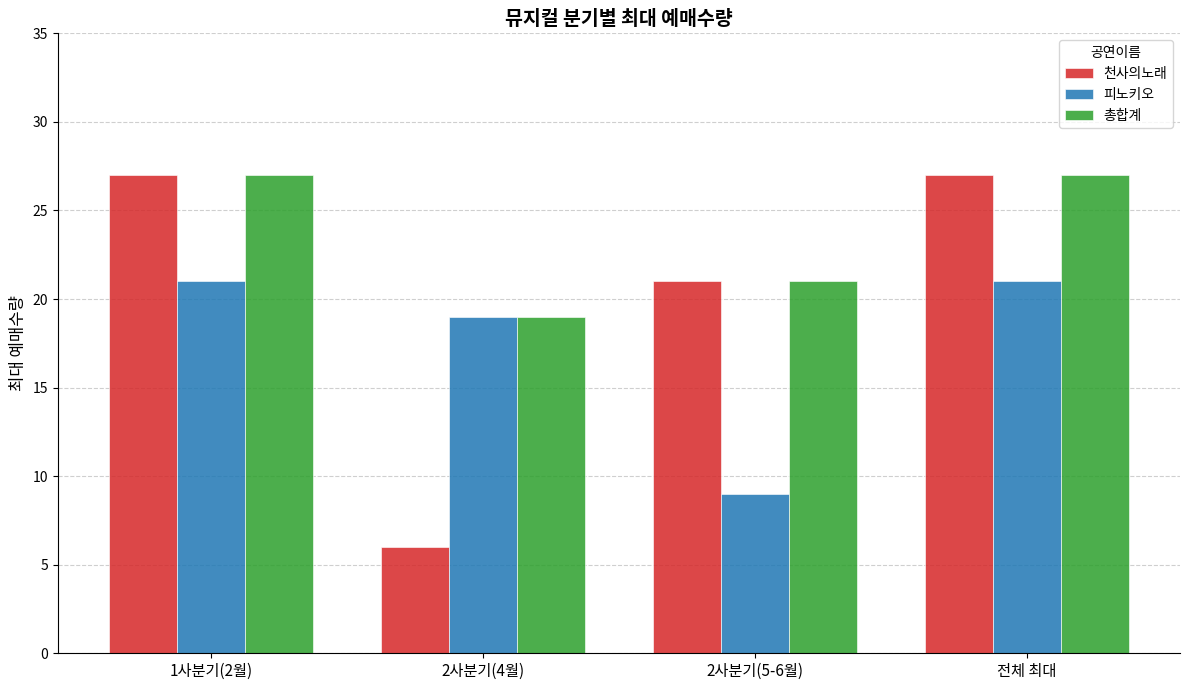

Reading left to right, extract all data points from this chart.

천사의노래: 27	6	21	27
피노키오: 21	19	9	21
총합계: 27	19	21	27